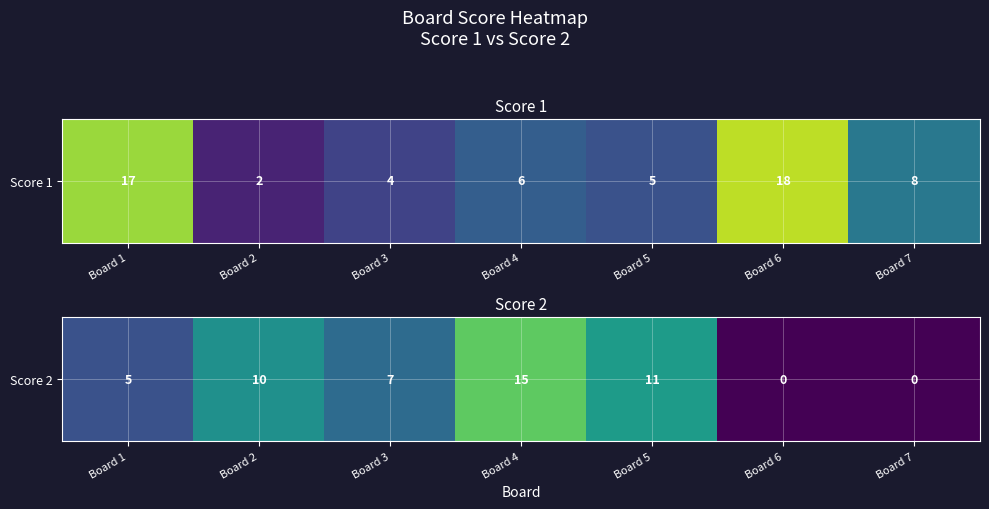

What is the sum of all values?

48